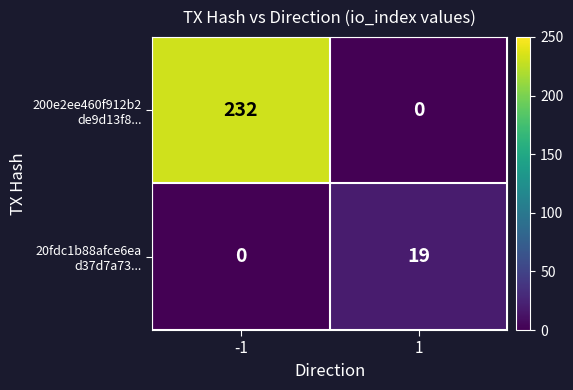

Count the number of data series in this chart.

2